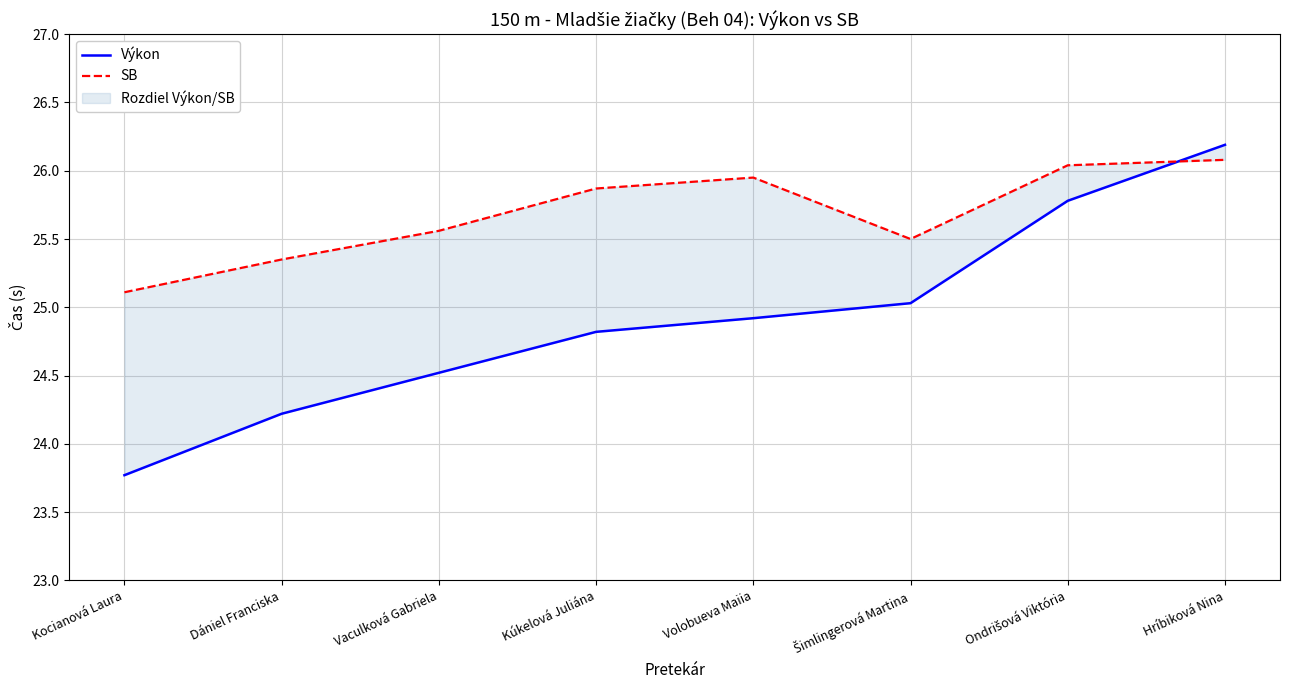

What is the label of the 8th point from the left?

Hríbiková Nina